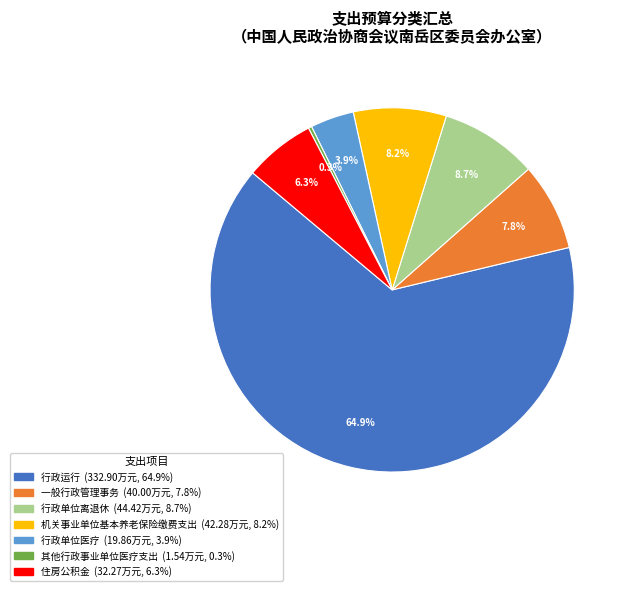

Which category has the smallest portion of the pie?

其他行政事业单位医疗支出